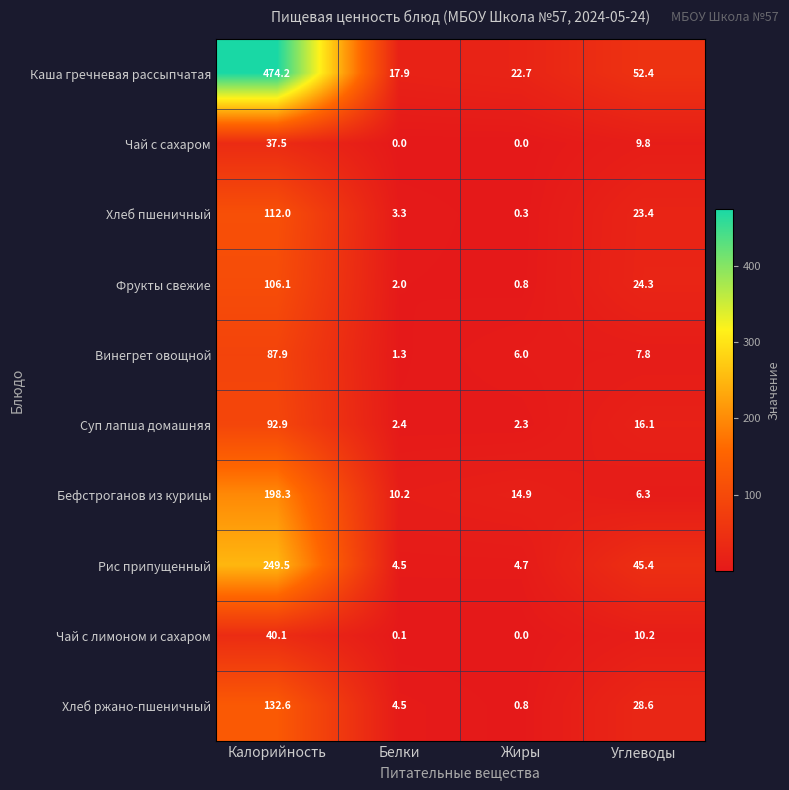

At which label does Хлеб ржано-пшеничный first exceed 28?

Калорийность